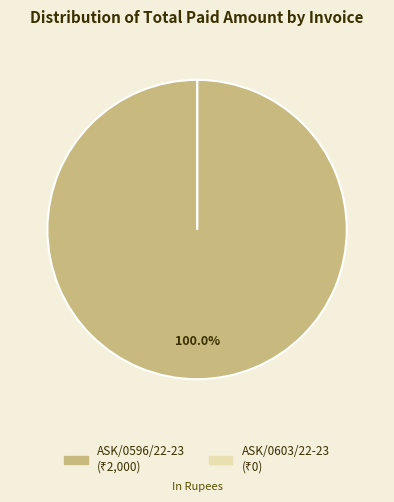

To the nearest percent, what percentage of the pie is ASK/0596/22-23?

100%